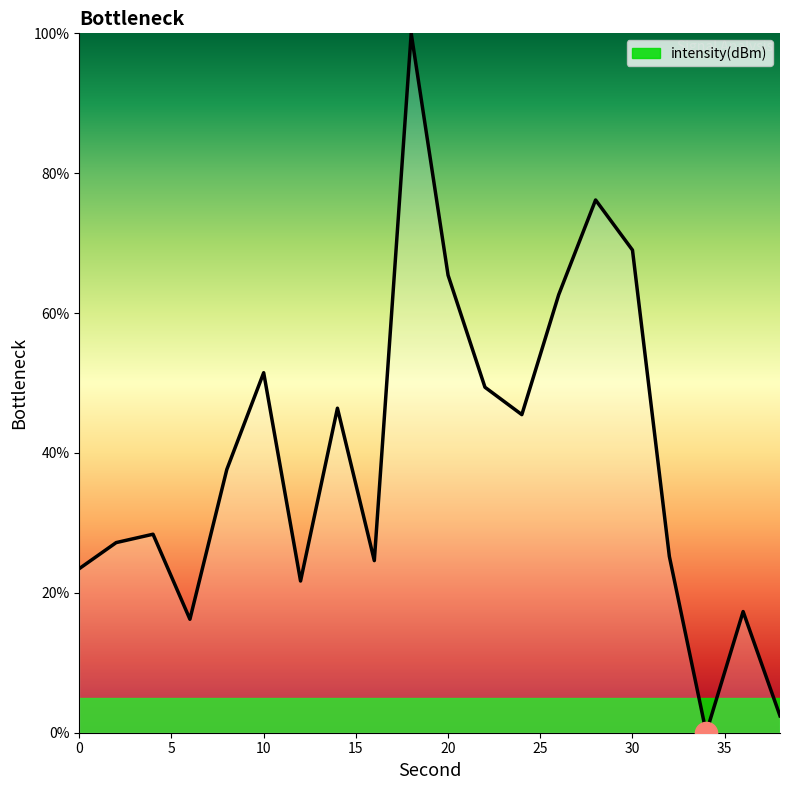

What is the maximum value shown in the chart?

100.0